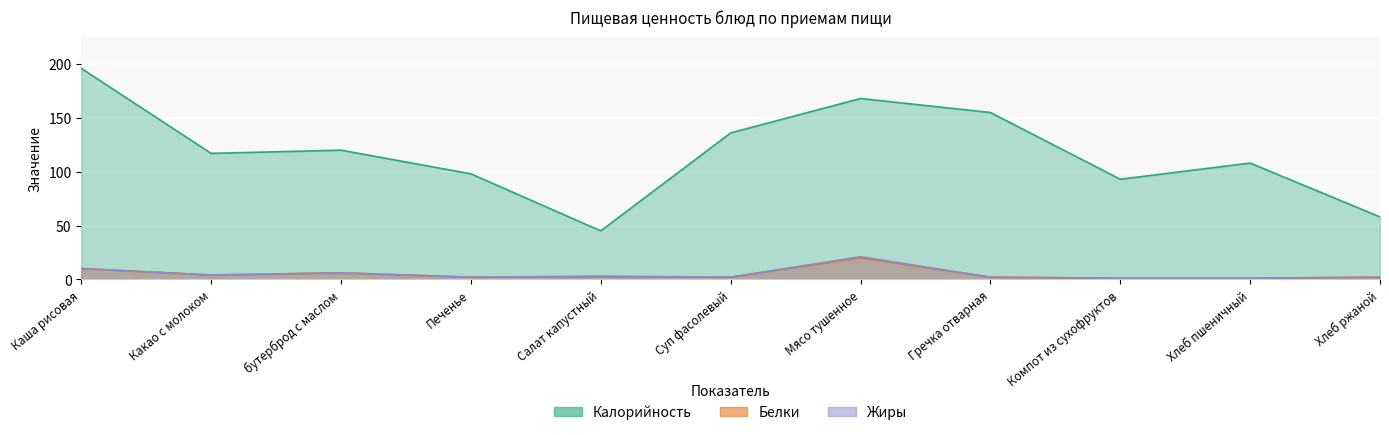

How many interior local peaks does the Жиры series have?

3